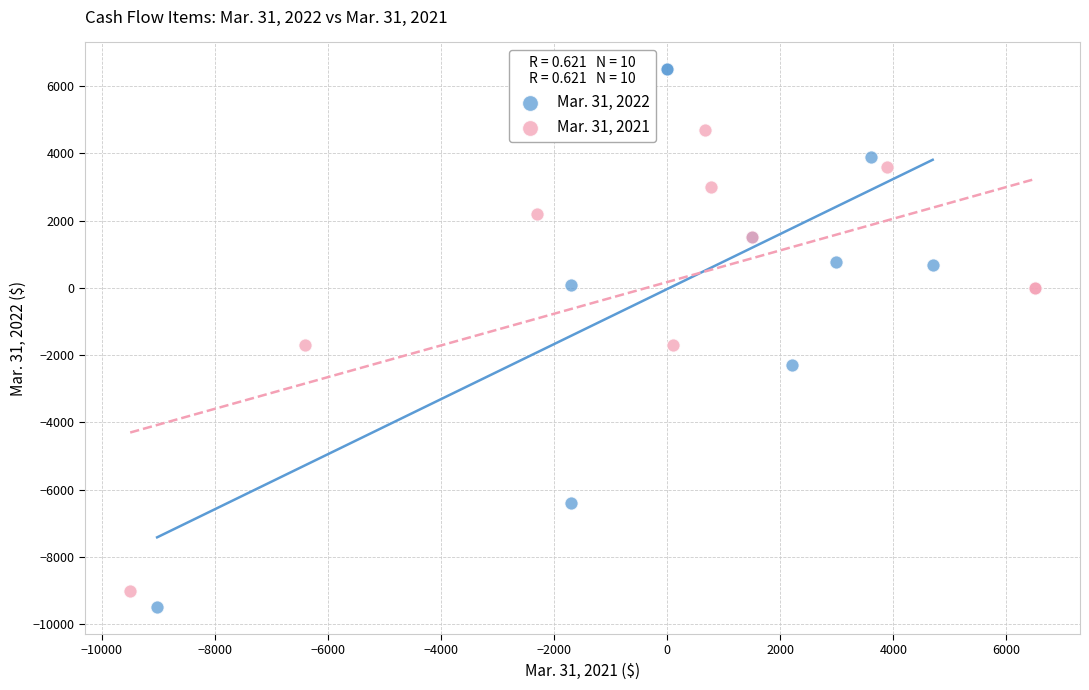

Which series has the largest Y range (max minus min)?

Mar. 31, 2022